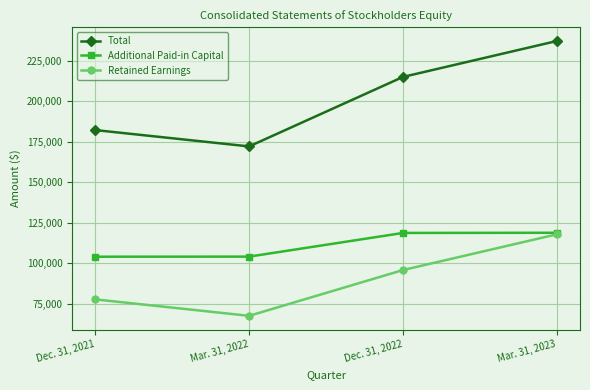

Which series has the largest range (max minus min)?

Total